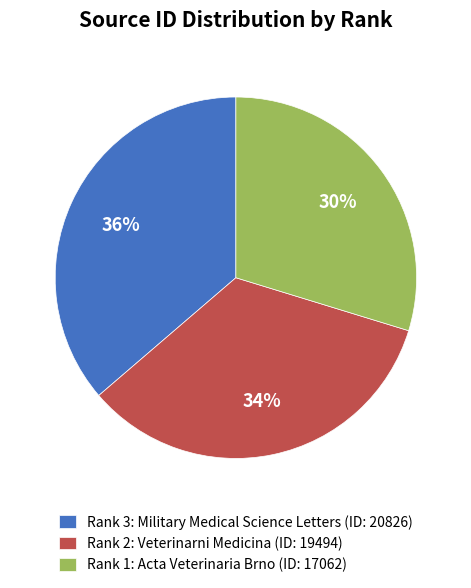

Does Rank 2: Veterinarni Medicina (ID: 19494) account for over 50% of the chart?

No